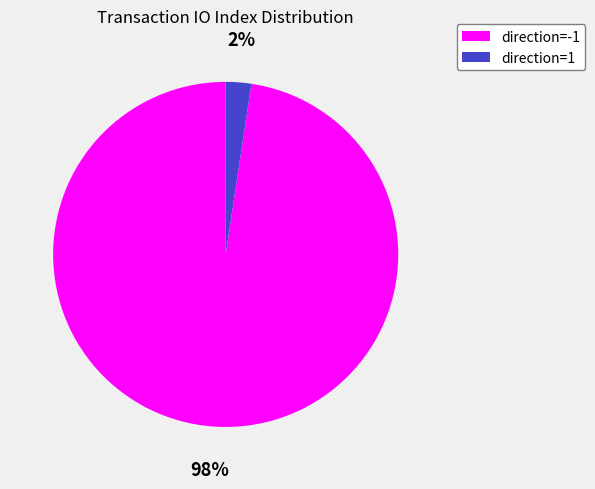

Count the number of slices in the pie.

2